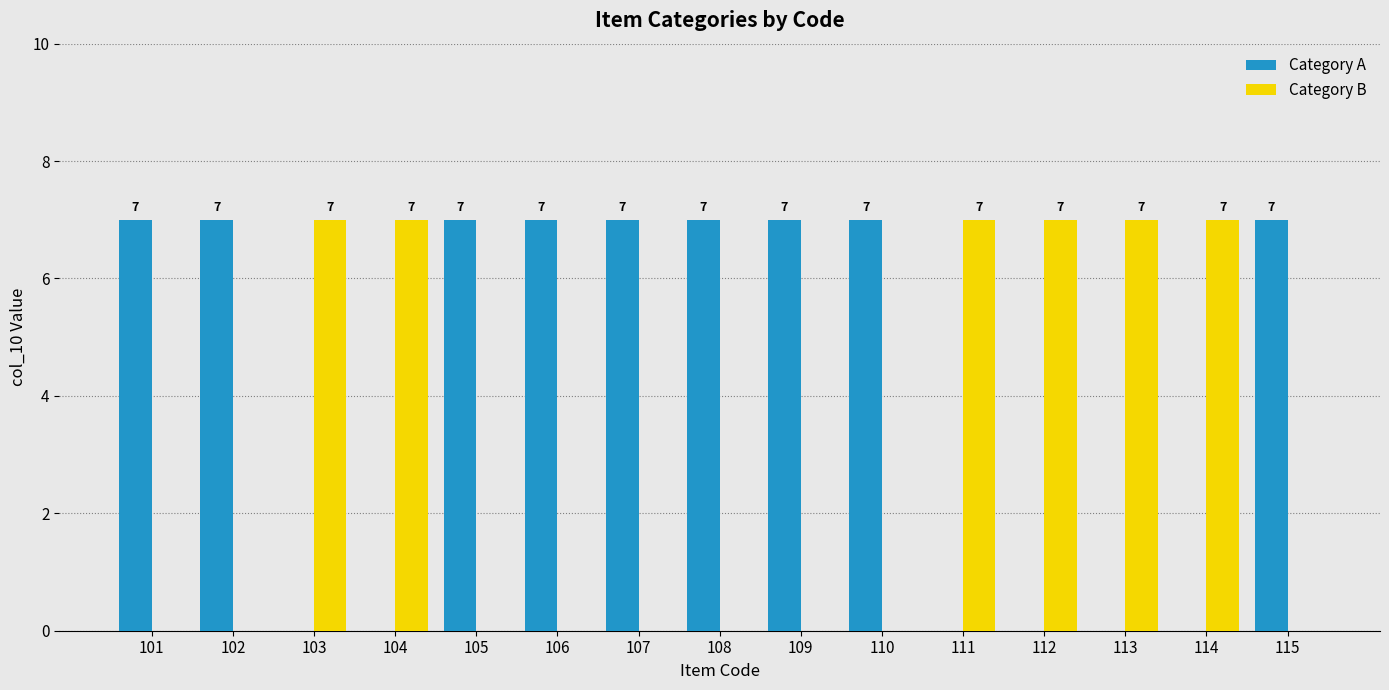

What is the total value across all series at 110?

7